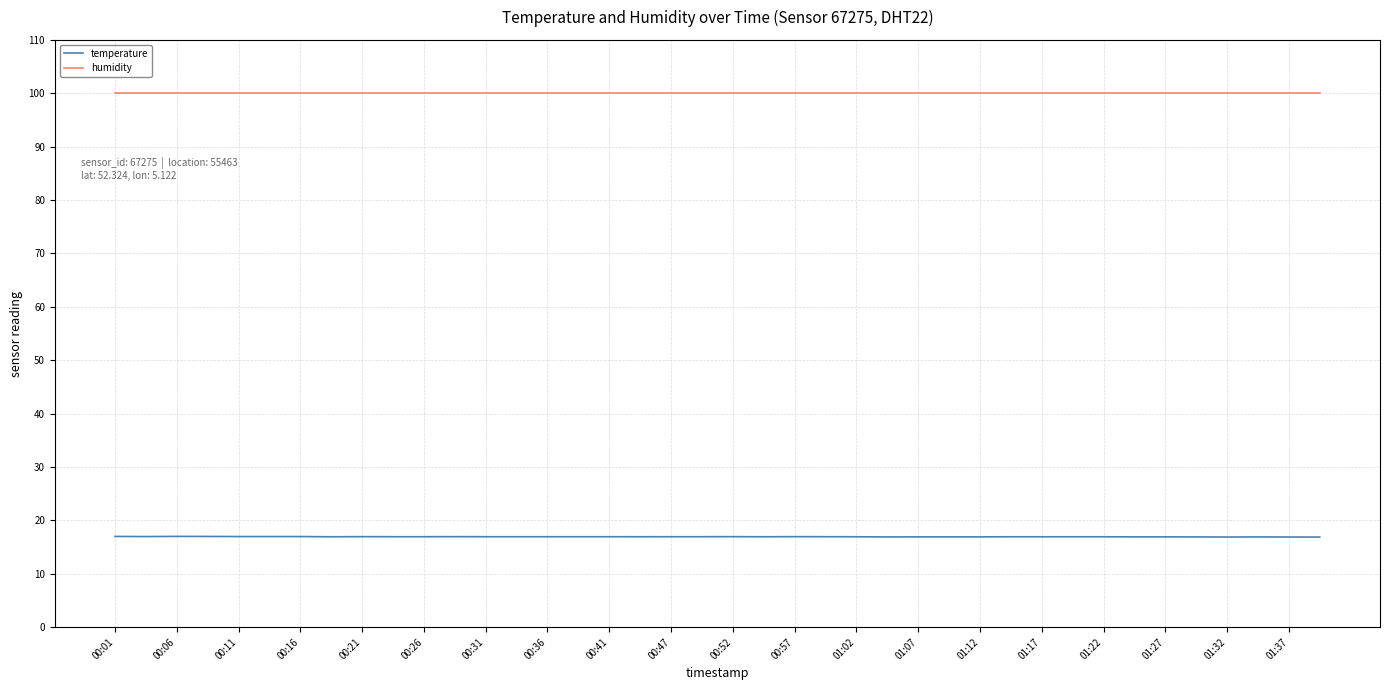

True or false: humidity and temperature cross at least once.

False